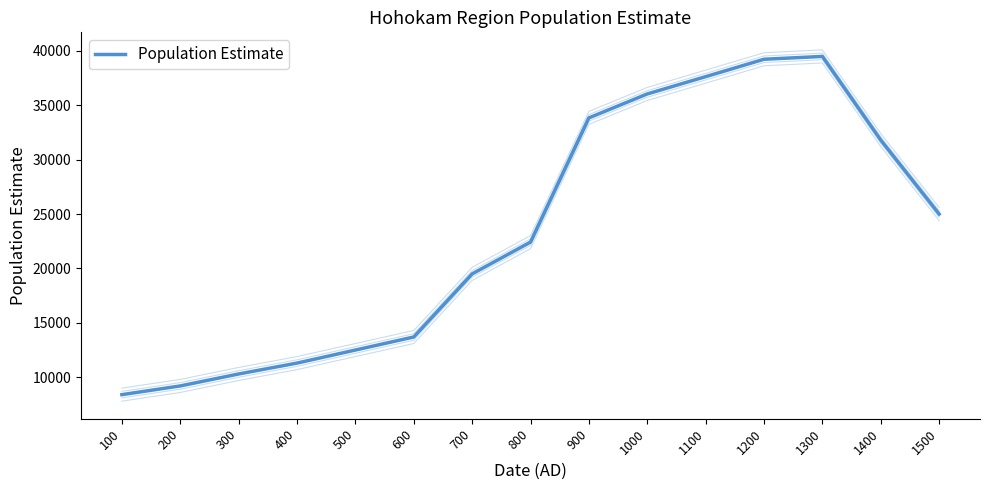

Does the chart display data point markers on the line(s)?

No